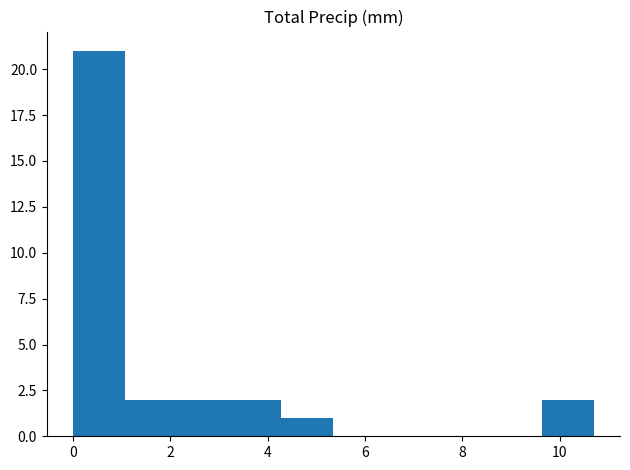

Over which range of the x-axis is the bar tallest?

0.0 to 1.0